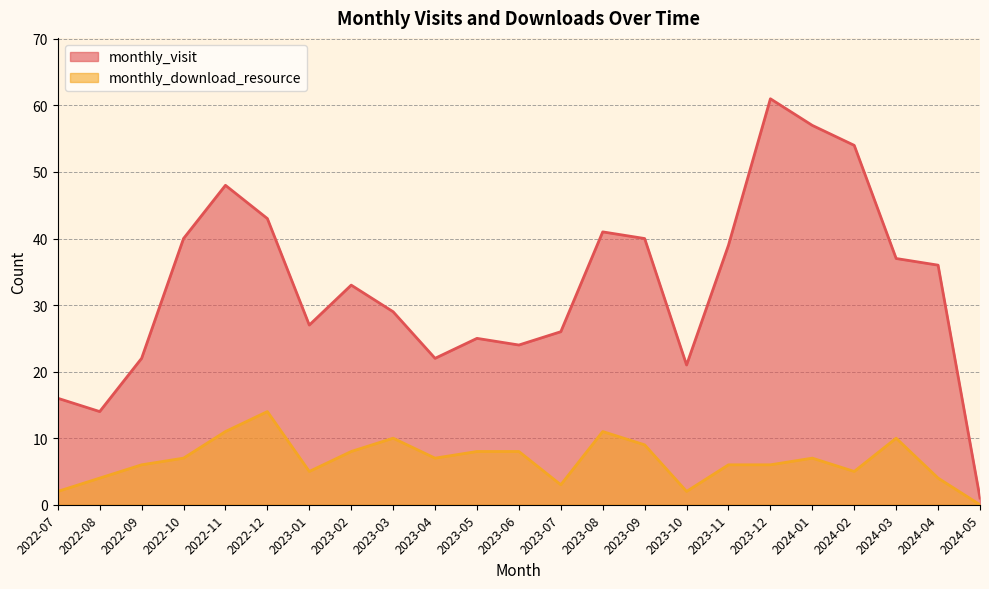

At which category is the sum across all series the highest?

2023-12